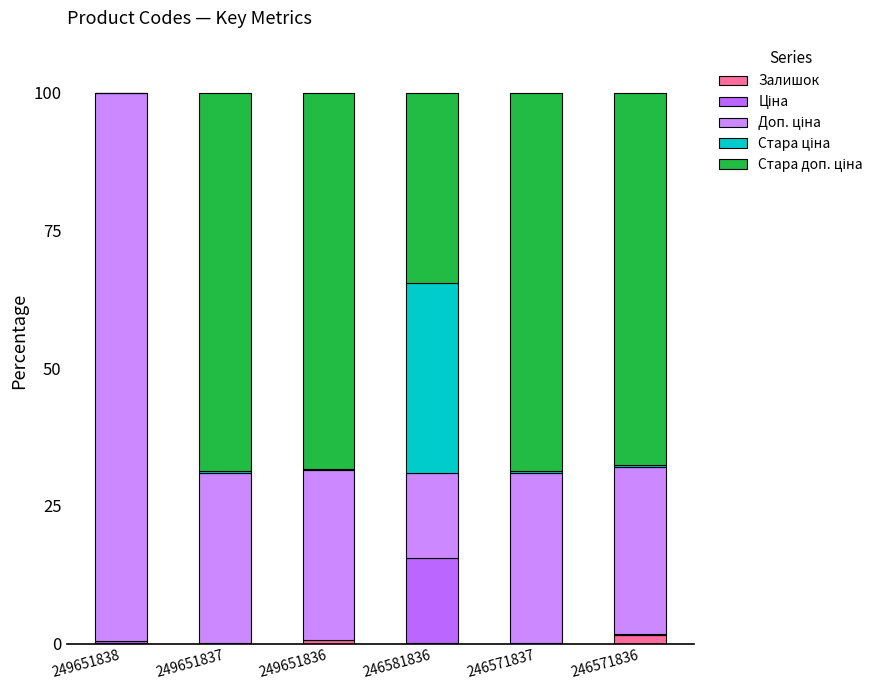

How many series are shown in this chart?

5